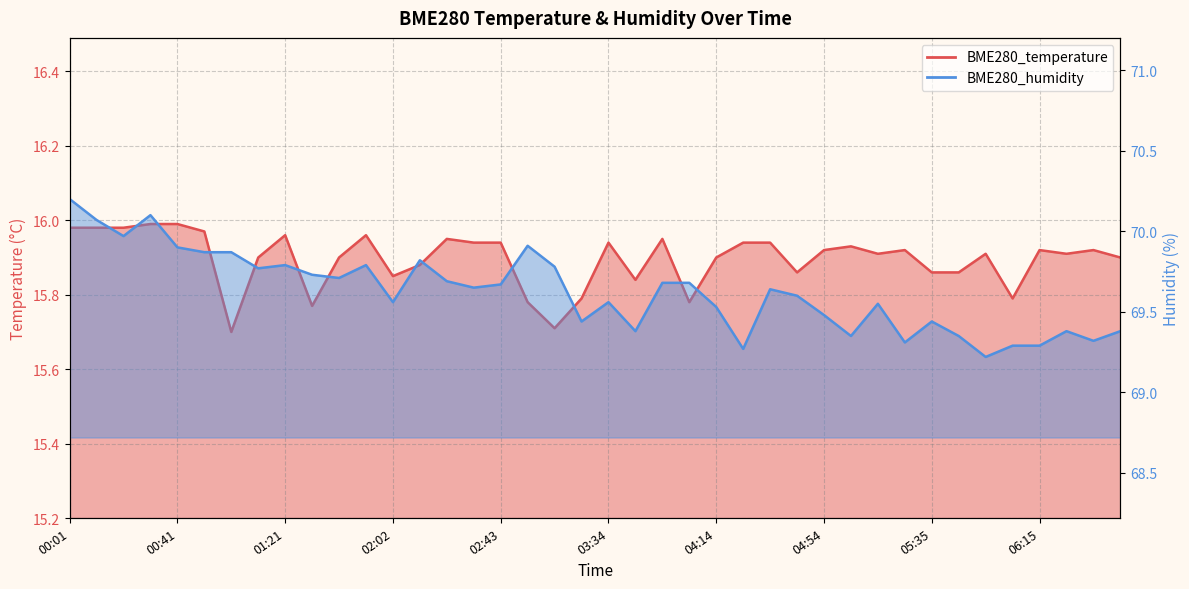

How many lines are shown in the chart?

2